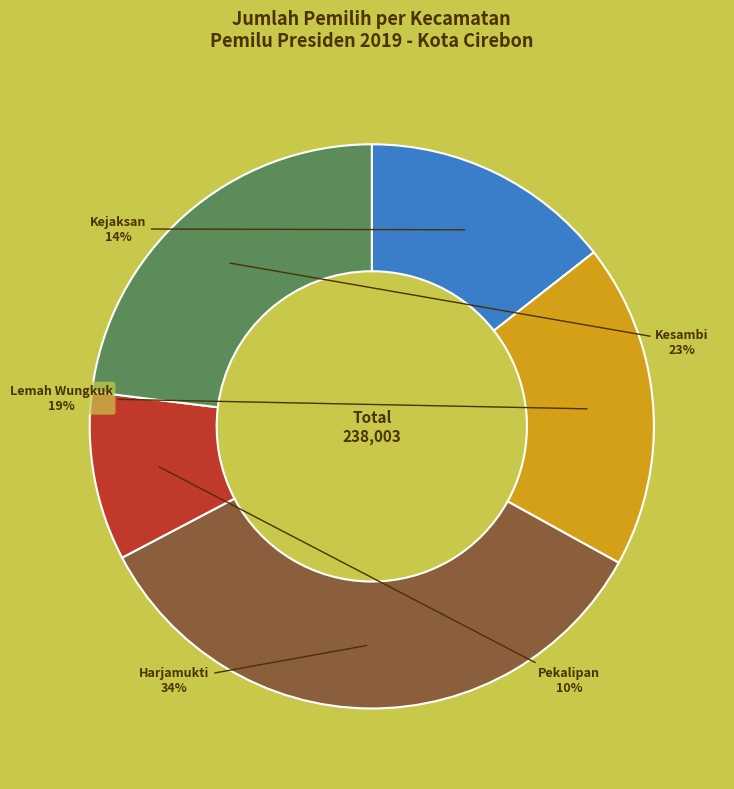

Does Pekalipan account for over 50% of the chart?

No